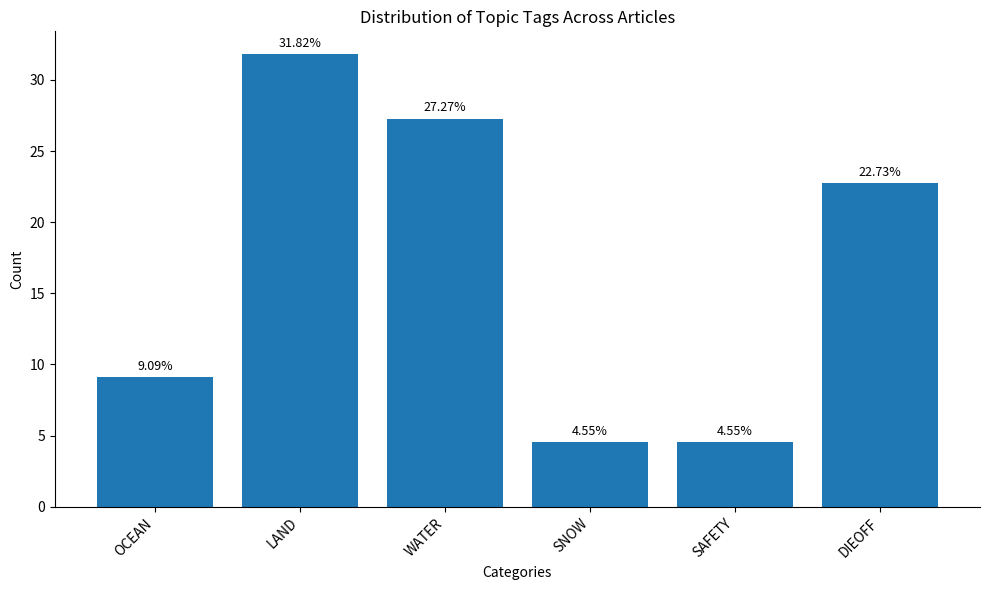

At which category does the chart reach its peak across all series?

LAND